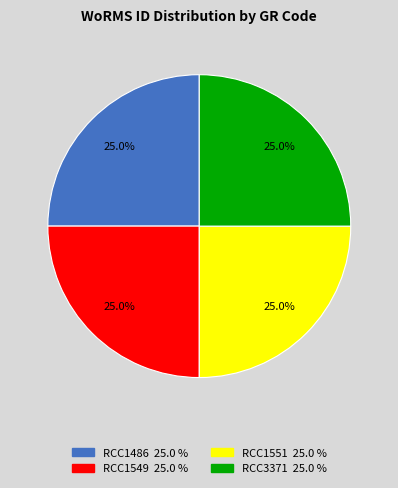

True or false: RCC3371 accounts for 25% of the total.

True